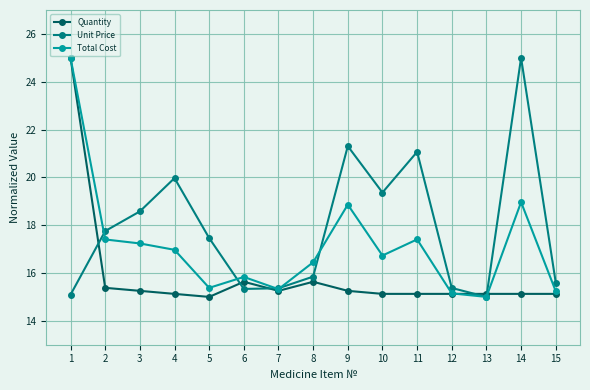

List the series in order of their overall mean, lowest first.

Quantity, Total Cost, Unit Price